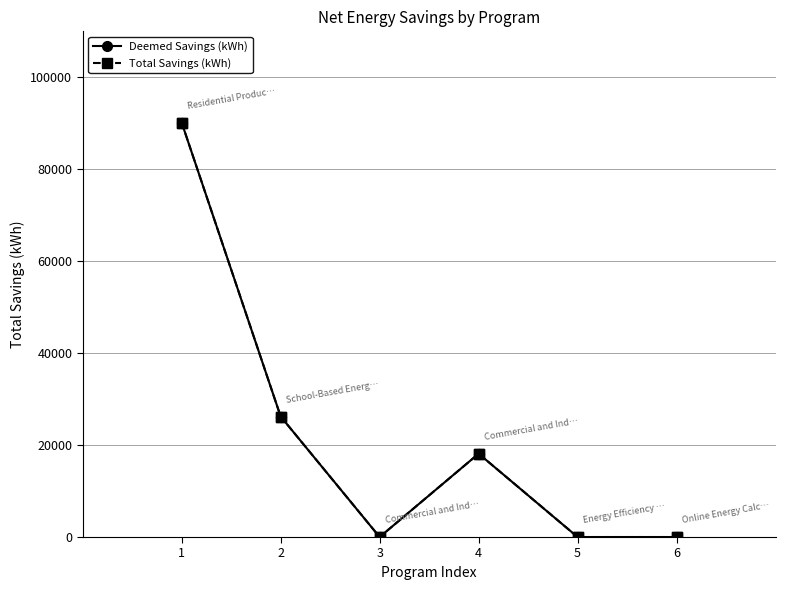

Does the chart have visible grid lines?

Yes